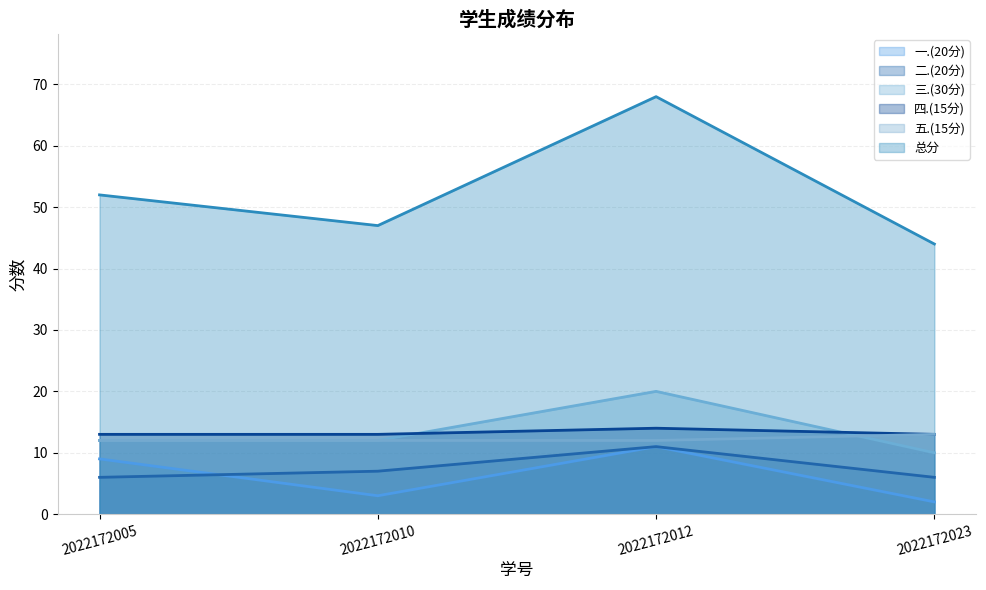

What is the maximum value shown in the chart?

68